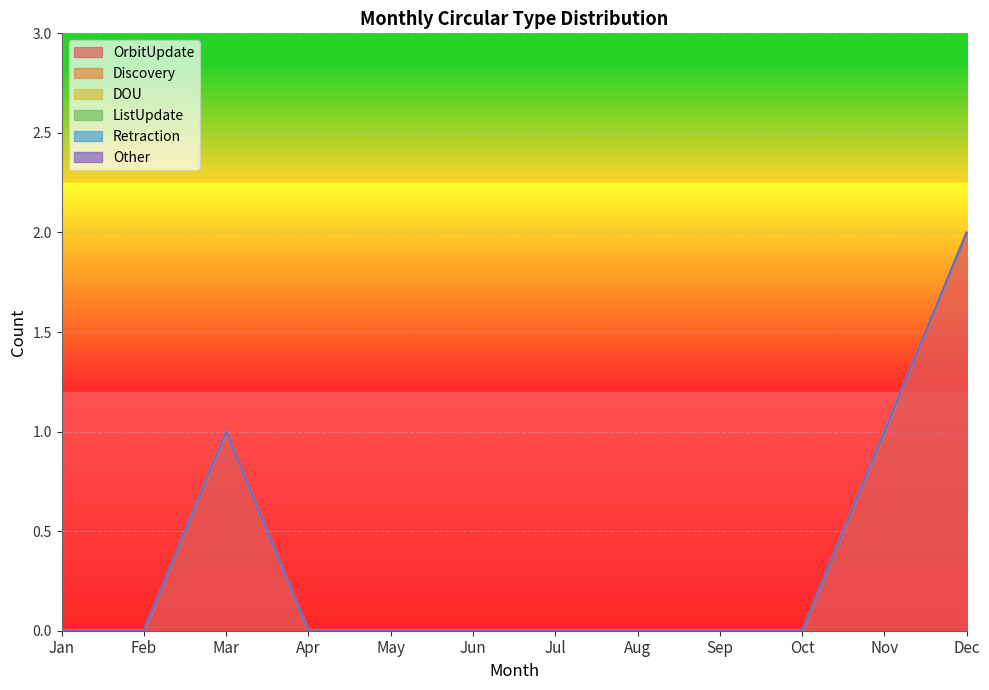

Which series has the widest spread of values?

OrbitUpdate